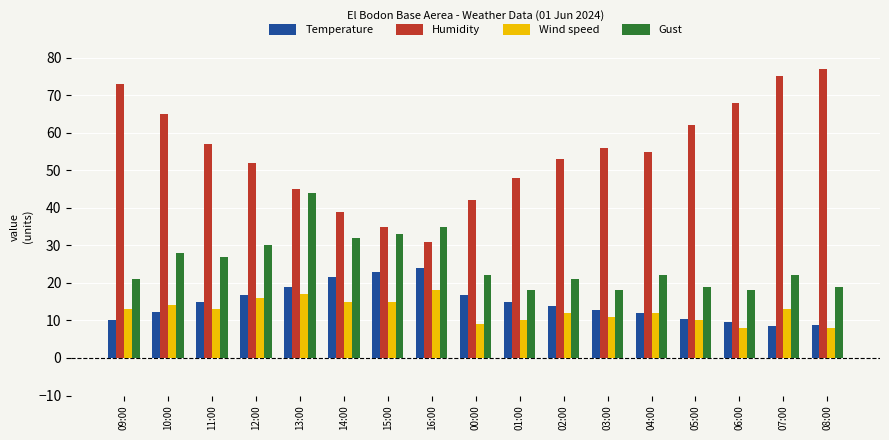

What is the lowest value of the Humidity series?

31.0